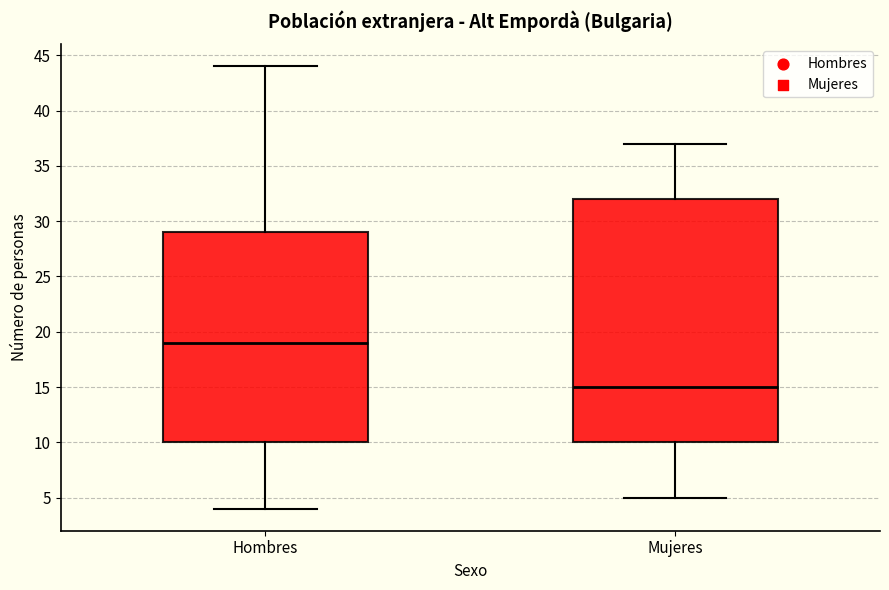

Which box is the tallest, from its lower edge to its upper edge?

Mujeres